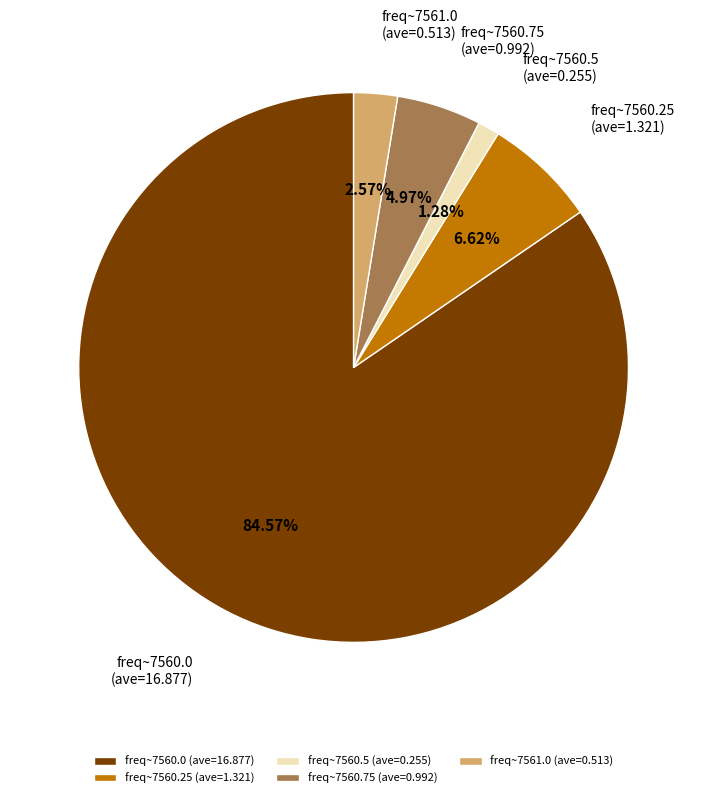

Do freq~7560.25 (ave=1.321) and freq~7560.0 (ave=16.877) together represent more than half of the pie?

Yes